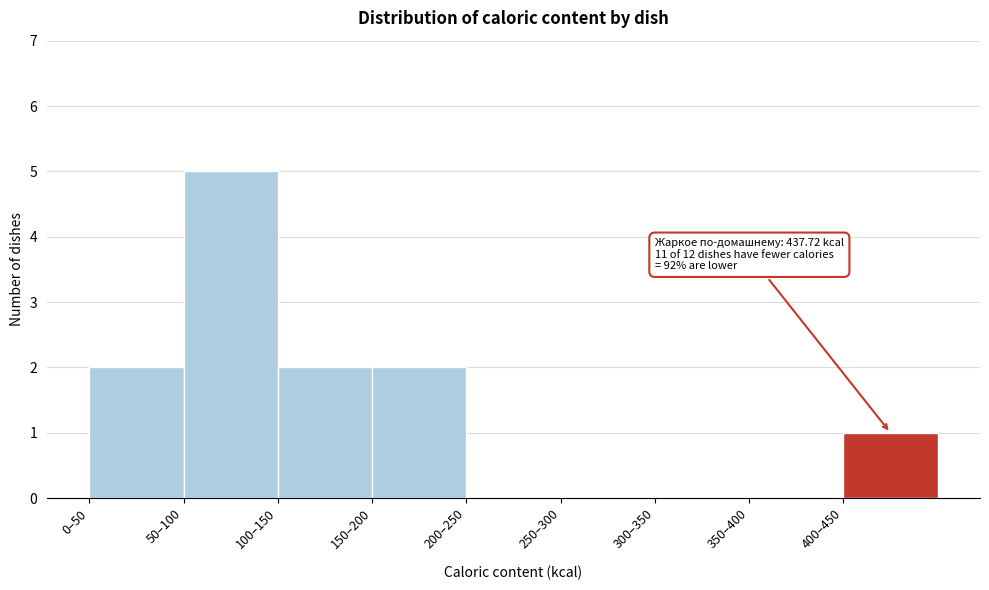

Reading right to left, transcribe all the data shown in this chart.

400–450=1	350–400=0	300–350=0	250–300=0	200–250=0	150–200=2	100–150=2	50–100=5	0–50=2